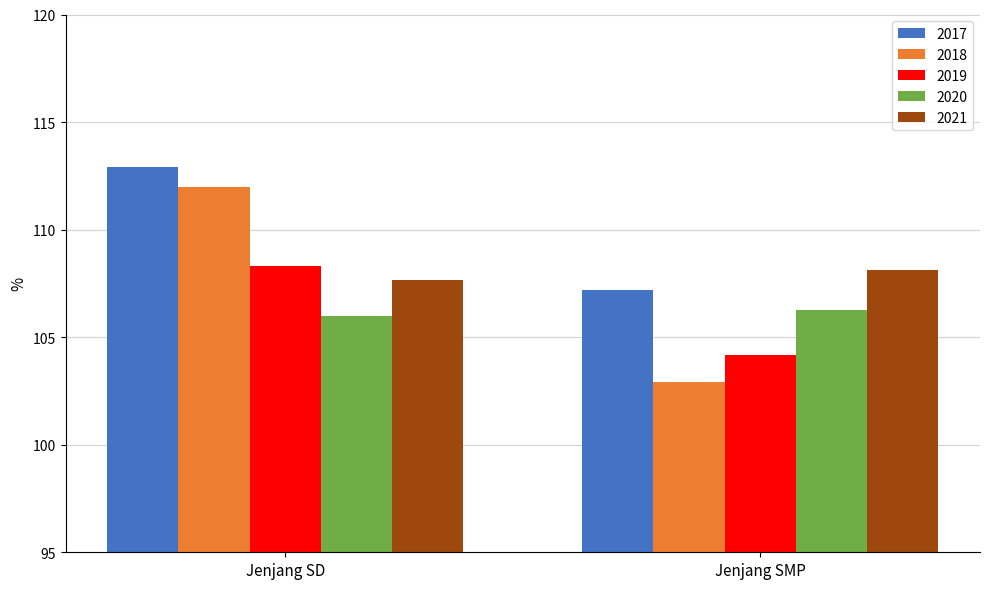

How many groups of bars are there?

2